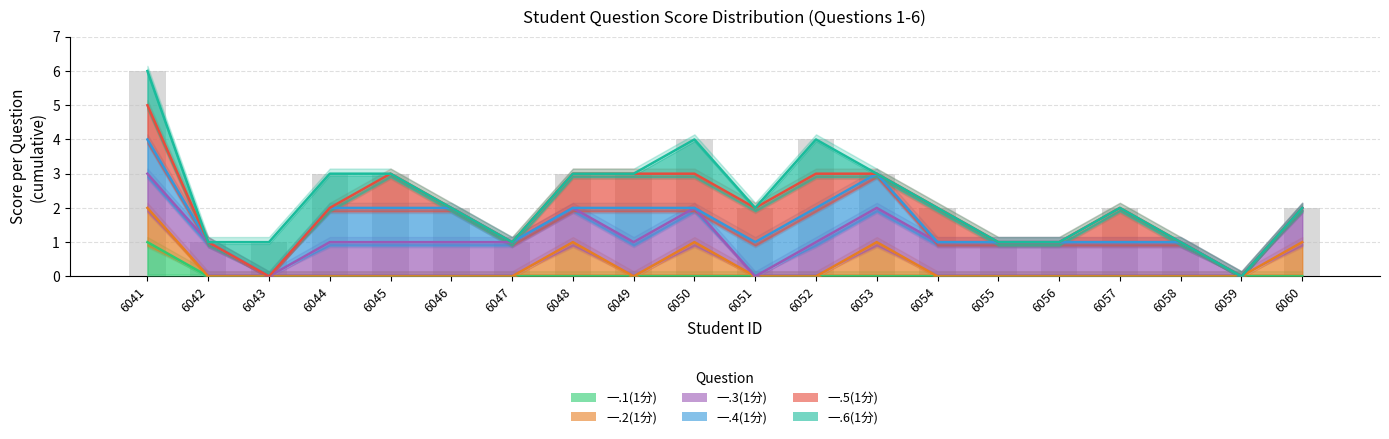

List the labels in order of 一.4(1分) value, smallest first.

6043, 6059, 6042, 6047, 6051, 6054, 6055, 6056, 6057, 6058, 6044, 6045, 6046, 6048, 6049, 6050, 6052, 6060, 6053, 6041